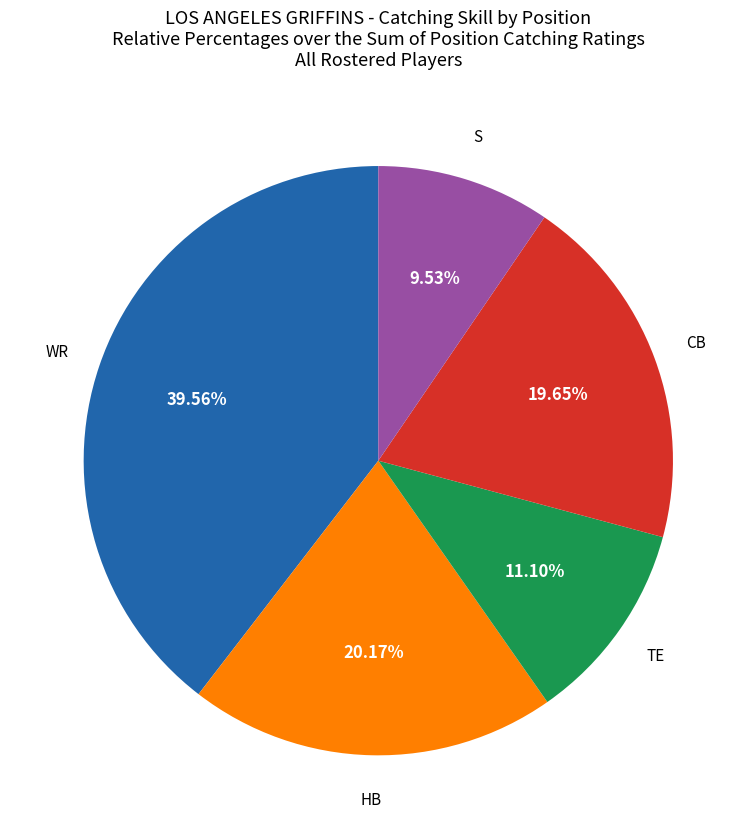

Approximately how many times larger is the value at CB compared to TE?

1.8